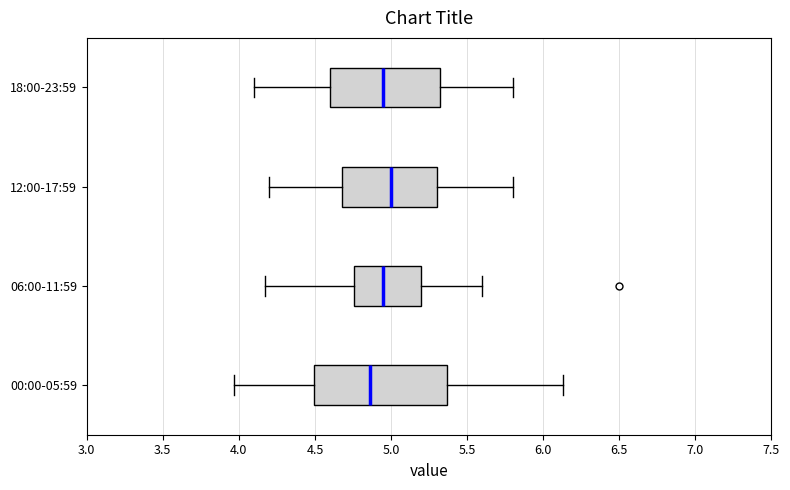

Reading bottom to top, read every box against the x-axis: the position of its median line, the range the box covers, and the ends of its whiskers. The values are not printed on the chart, so give them approximately, as read against the axis.

00:00-05:59: median 4.85, box 4.50 to 5.35, whiskers 3.95 to 6.15
06:00-11:59: median 4.95, box 4.75 to 5.20, whiskers 4.15 to 5.60
12:00-17:59: median 5.00, box 4.70 to 5.30, whiskers 4.20 to 5.80
18:00-23:59: median 4.95, box 4.60 to 5.35, whiskers 4.10 to 5.80